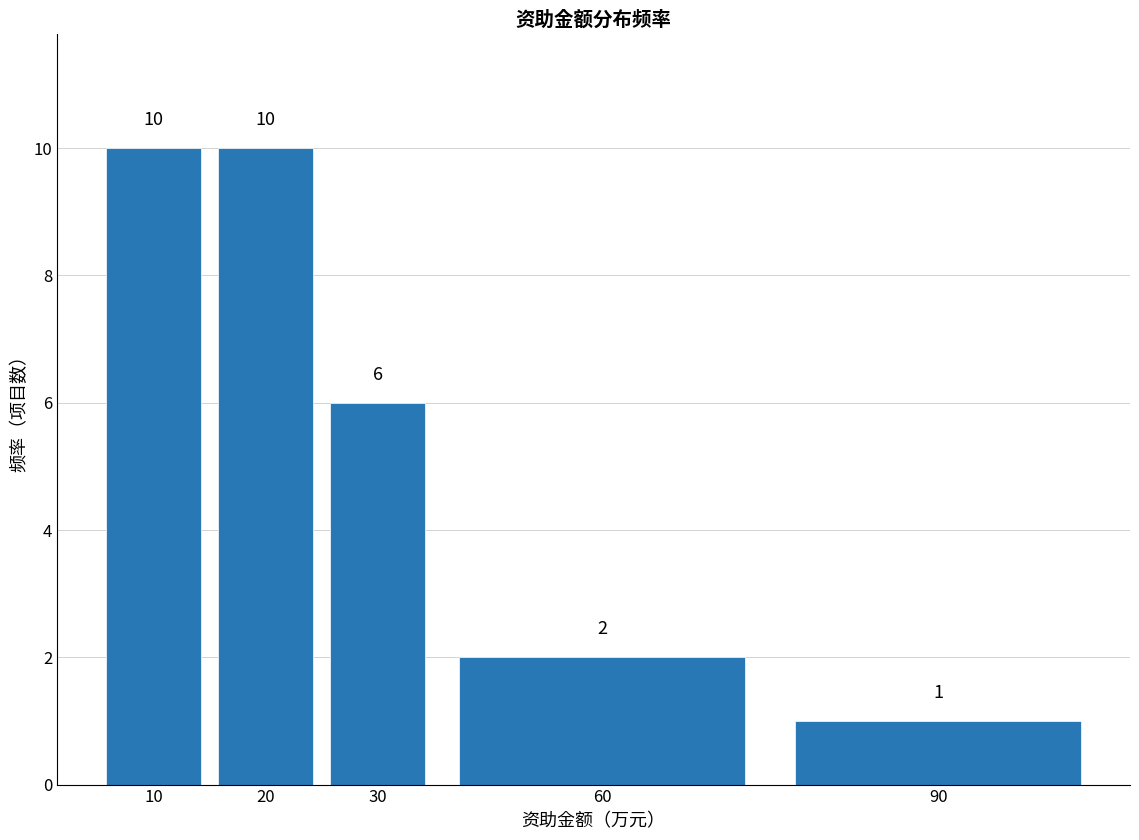

Reading left to right, transcribe all the data shown in this chart.

10=10	20=10	30=6	60=2	90=1